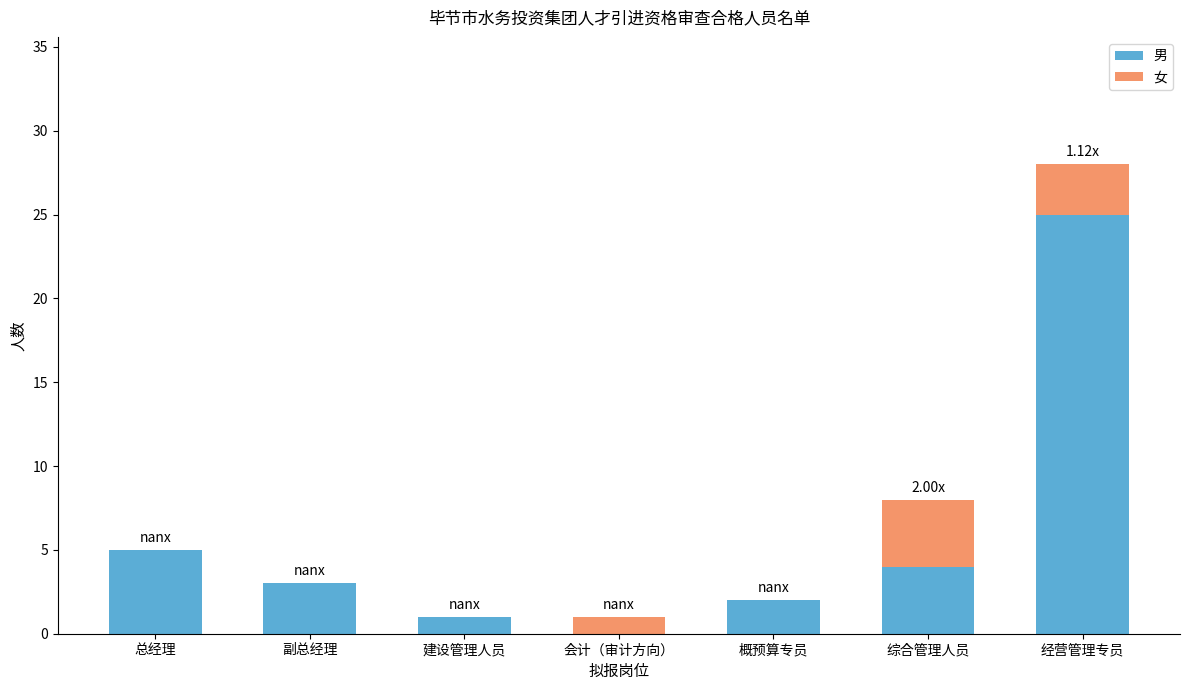

How many distinct data groups are displayed?

2